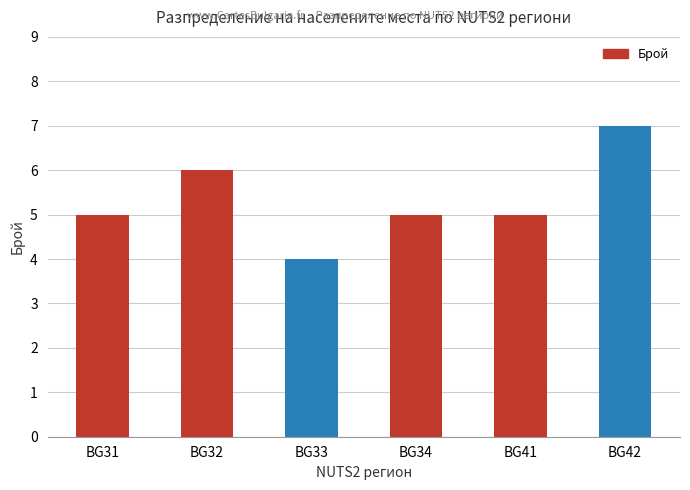

What is the value of the 1st bar from the left?

5